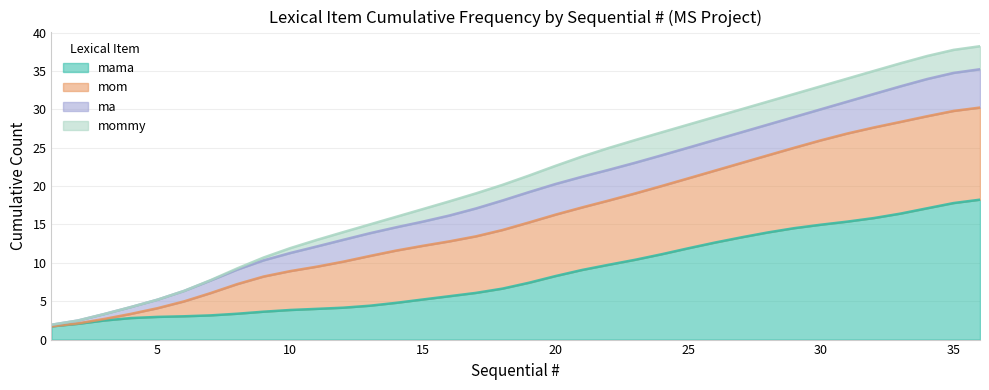

True or false: Line # and Page # intersect in this chart.

False